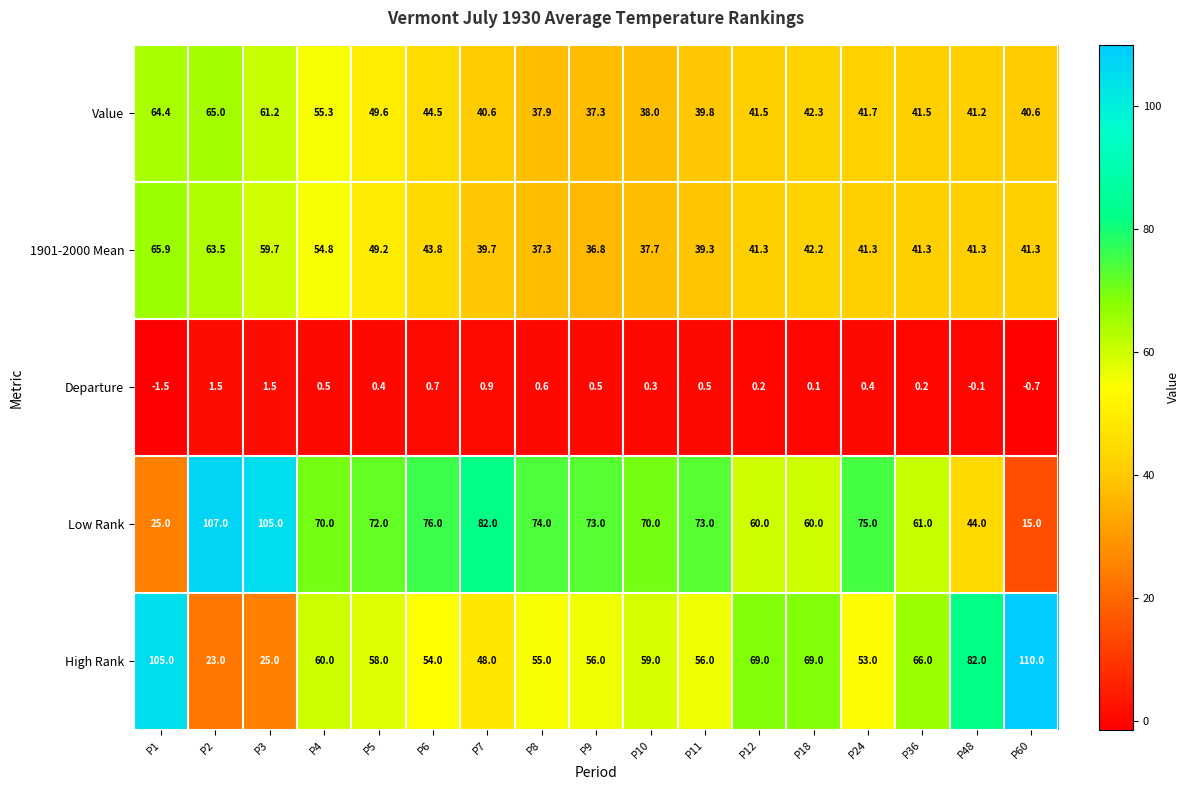

What is the sum of the Value values at P48 and P12?

82.7